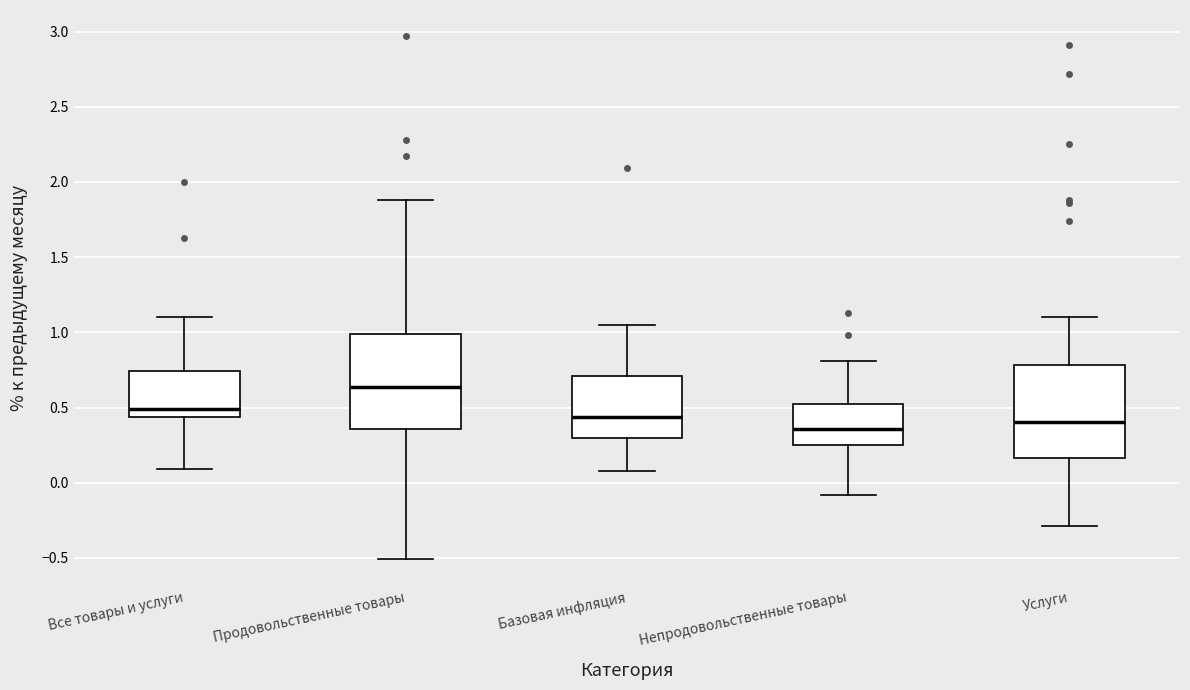

Reading left to right, transcribe this box plot: for each box, give where its median line is, the range the box spans, and where its two whiskers end, as read against the y-axis. The values are not printed on the chart, so give them approximately, as read against the axis.

Все товары и услуги: median 0.50, box 0.45 to 0.75, whiskers 0.10 to 1.10
Продовольственные товары: median 0.65, box 0.35 to 1.00, whiskers -0.50 to 1.90
Базовая инфляция: median 0.45, box 0.30 to 0.70, whiskers 0.10 to 1.05
Непродовольственные товары: median 0.35, box 0.25 to 0.50, whiskers -0.10 to 0.80
Услуги: median 0.40, box 0.15 to 0.80, whiskers -0.30 to 1.10